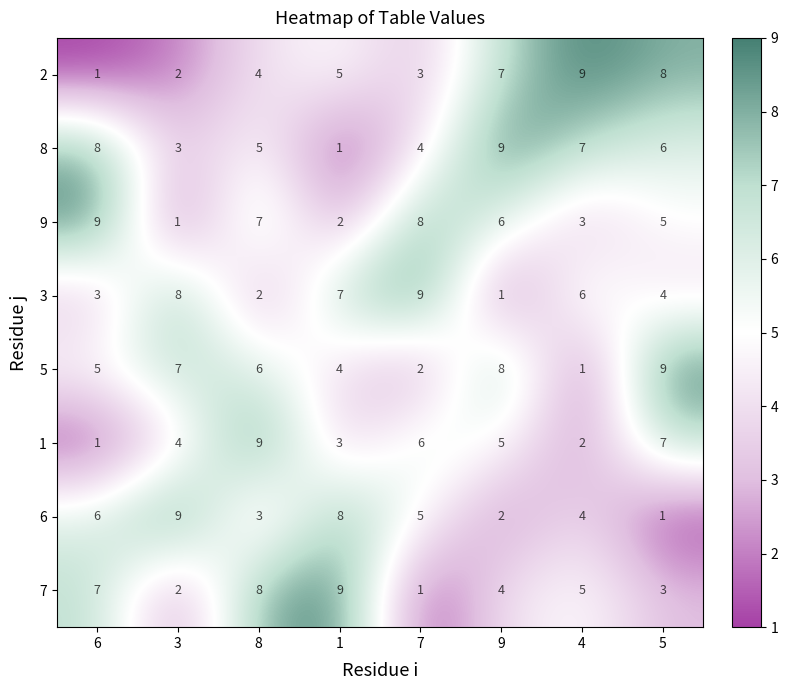

What is the maximum value for 1?

9